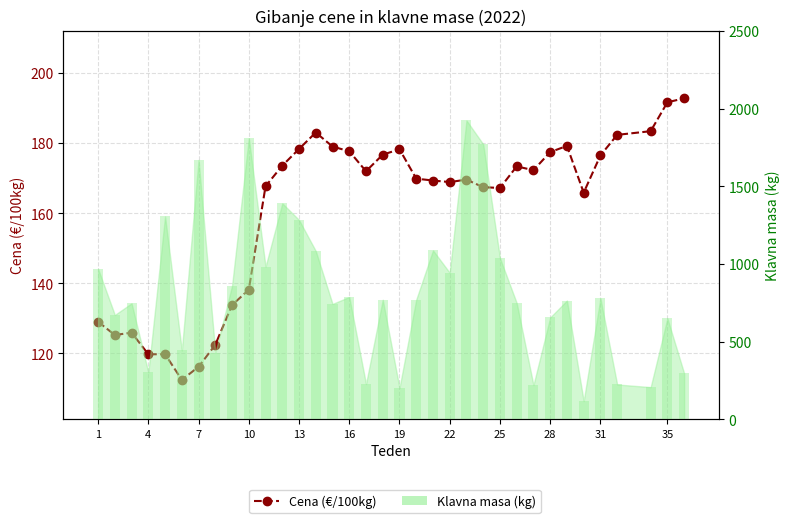

Count the number of categories in the chart.

35